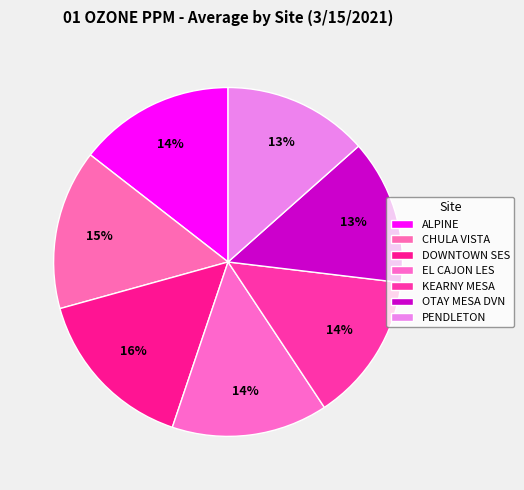

Which slice is the largest?

DOWNTOWN SES